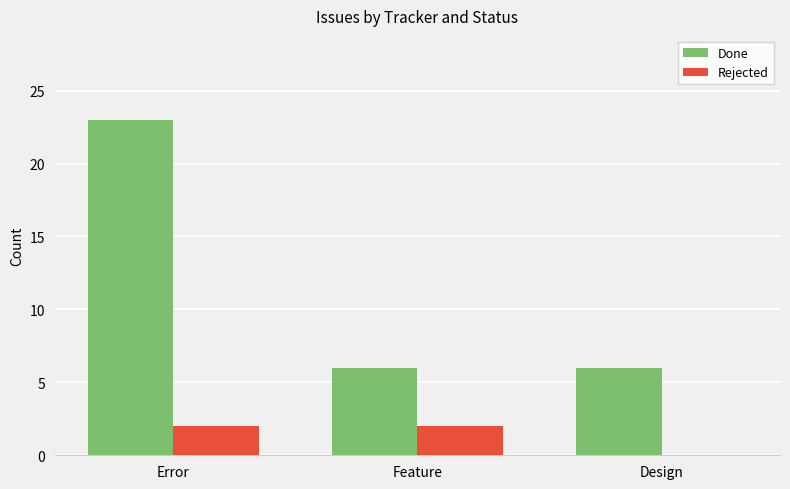

Between Error and Design, which series saw the biggest shift?

Done